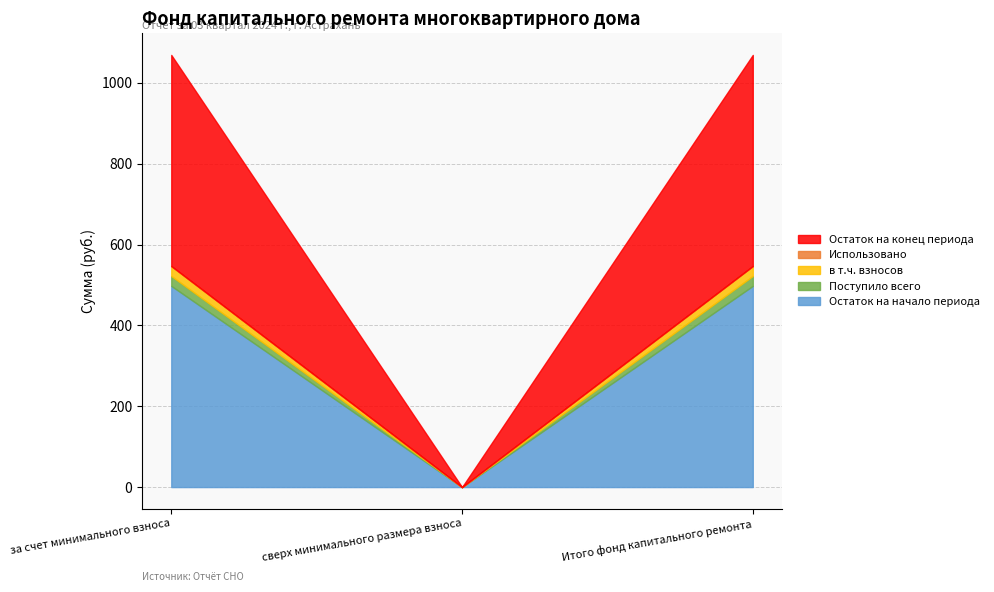

At which category does the chart reach its peak across all series?

за счет минимального взноса